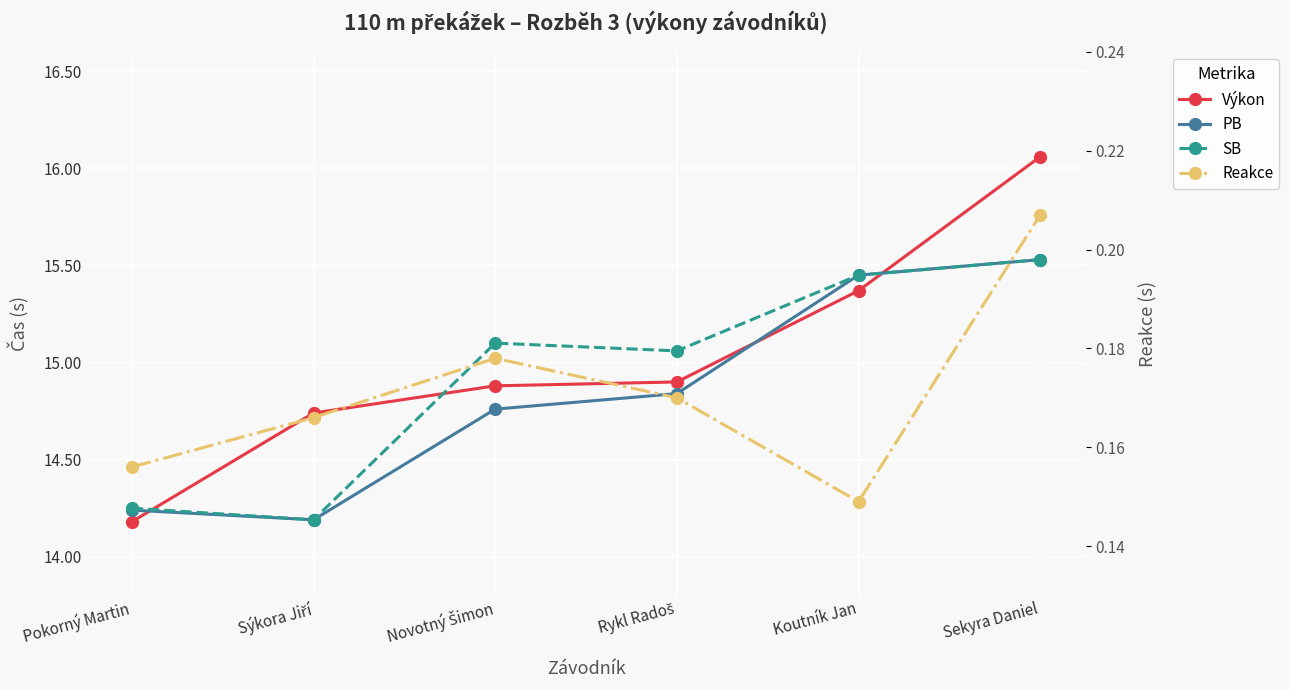

What is the sum of all SB values?

89.6